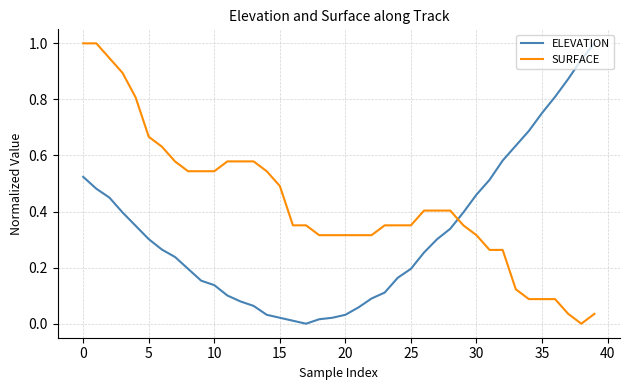

Which series ends up on top after the final intersection of ELEVATION and SURFACE?

ELEVATION